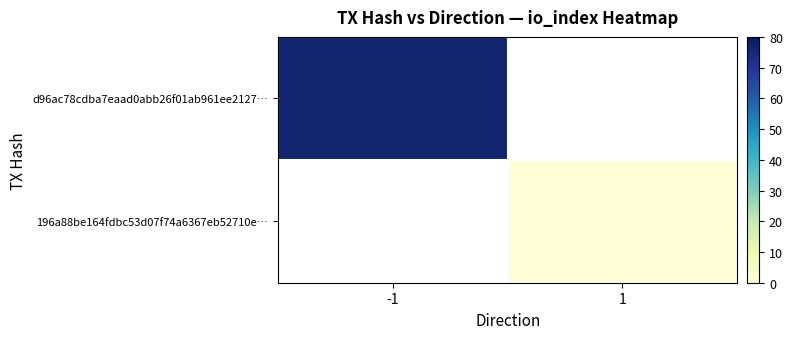

Count the number of categories in the chart.

2